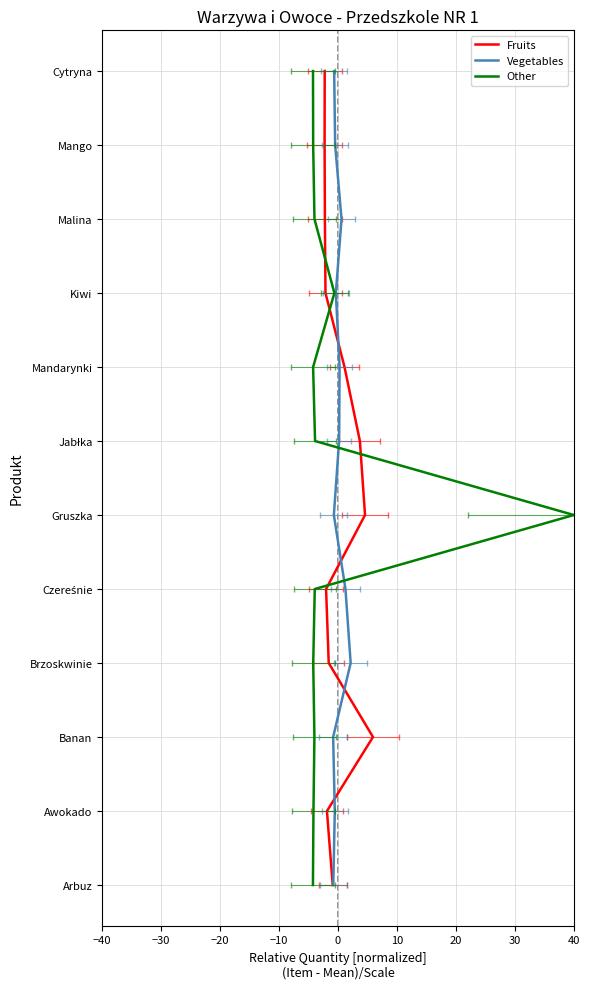

Reading left to right, transcribe all the data shown in this chart.

Fruits: 0	1	2	3	4	5	6	7	8	9	10	11
Vegetables: 0	1	2	3	4	5	6	7	8	9	10	11
Other: 0	1	2	3	4	5	6	7	8	9	10	11